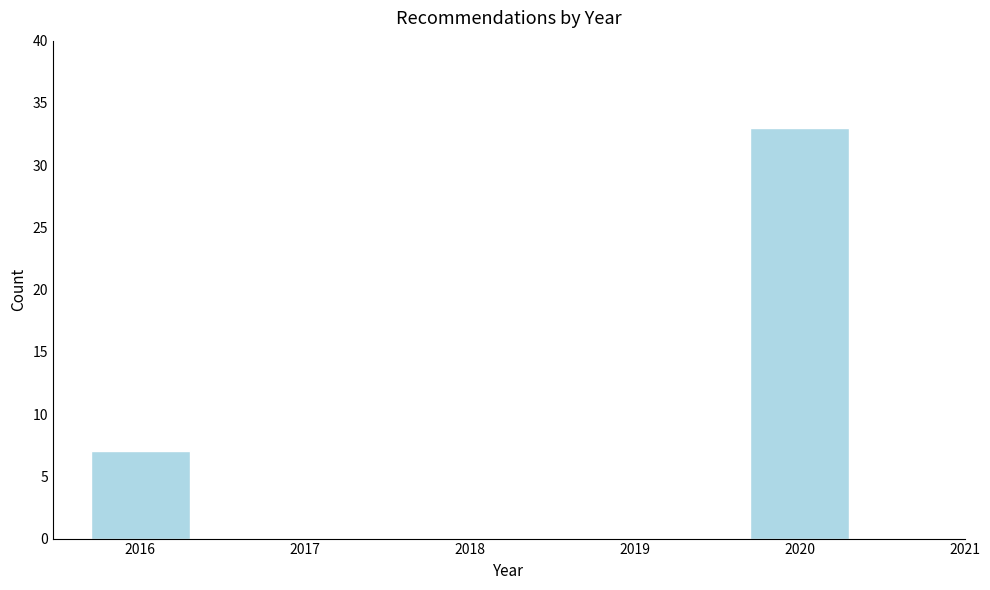

Reading left to right, what are all the values shown in this chart?

2016=7	2020=33